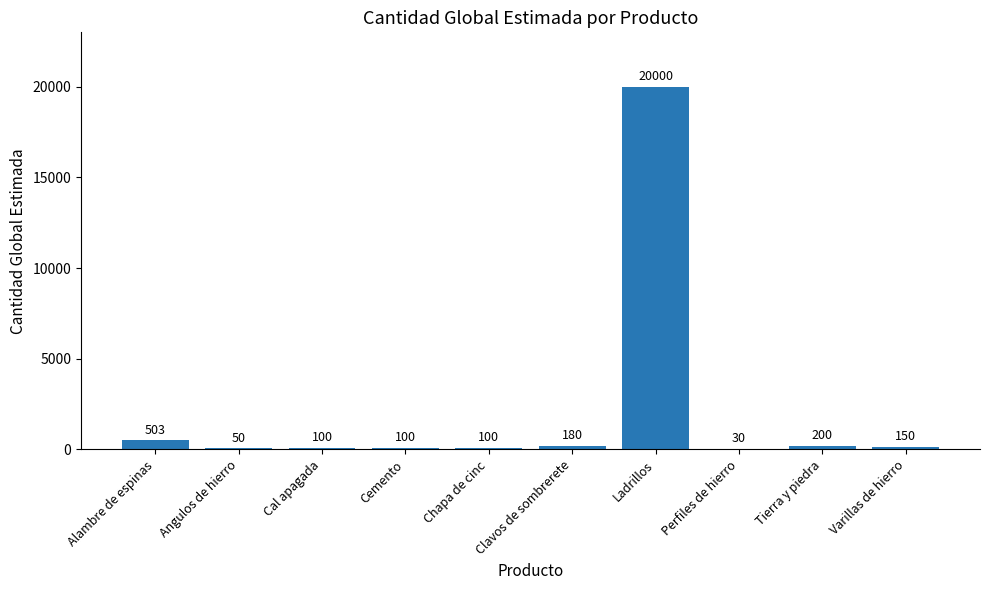

At which category does the chart reach its peak across all series?

Ladrillos